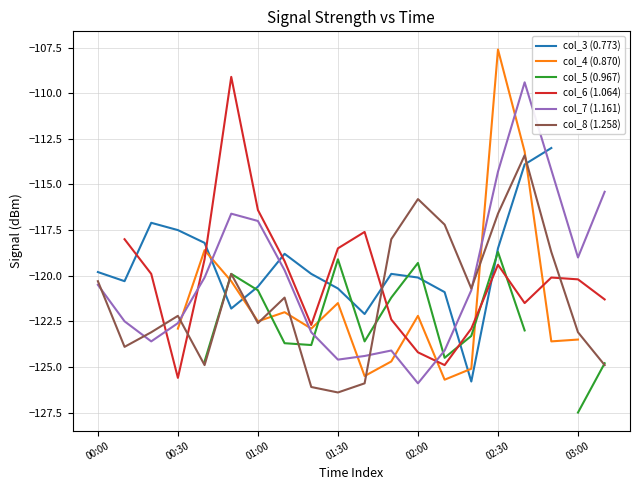

What is the highest value of the col_7 (1.161) series?

-109.4